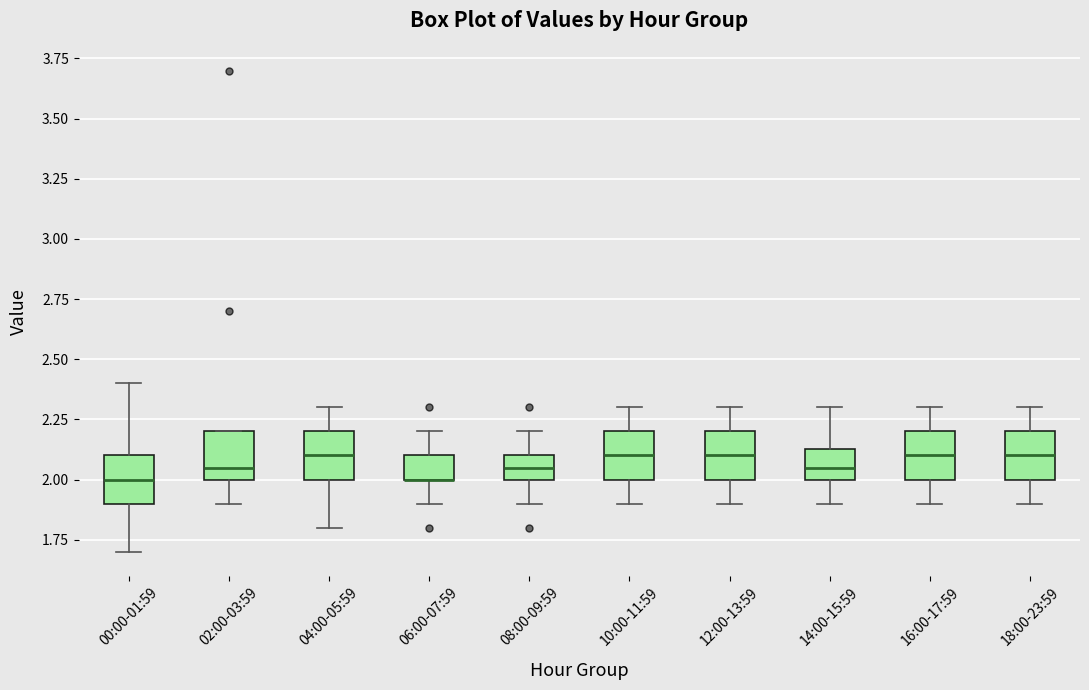

Reading left to right, transcribe this box plot: for each box, give where its median line is, the range the box spans, and where its two whiskers end, as read against the y-axis. The values are not printed on the chart, so give them approximately, as read against the axis.

00:00-01:59: median 2.00, box 1.90 to 2.10, whiskers 1.70 to 2.40
02:00-03:59: median 2.05, box 2.00 to 2.20, whiskers 1.90 to 2.20
04:00-05:59: median 2.10, box 2.00 to 2.20, whiskers 1.80 to 2.30
06:00-07:59: median 2.00 (drawn on the box's lower edge), box 2.00 to 2.10, whiskers 1.90 to 2.20
08:00-09:59: median 2.05, box 2.00 to 2.10, whiskers 1.90 to 2.20
10:00-11:59: median 2.10, box 2.00 to 2.20, whiskers 1.90 to 2.30
12:00-13:59: median 2.10, box 2.00 to 2.20, whiskers 1.90 to 2.30
14:00-15:59: median 2.05, box 2.00 to 2.15, whiskers 1.90 to 2.30
16:00-17:59: median 2.10, box 2.00 to 2.20, whiskers 1.90 to 2.30
18:00-23:59: median 2.10, box 2.00 to 2.20, whiskers 1.90 to 2.30